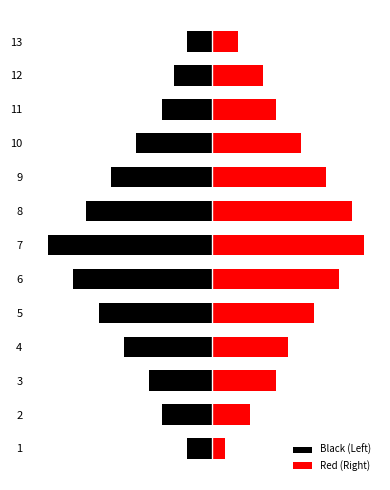

Reading left to right, transcribe all the data shown in this chart.

Black (Left): -2	-4	-5	-7	-9	-11	-13	-10	-8	-6	-4	-3	-2
Red (Right): 1	3	5	6	8	10	12	11	9	7	5	4	2